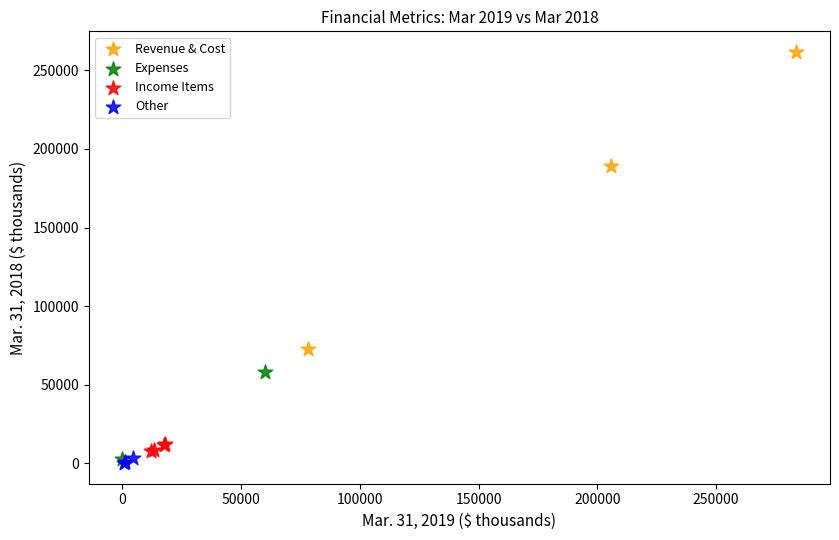

What are all the series names shown in the legend?

Revenue & Cost, Expenses, Income Items, Other